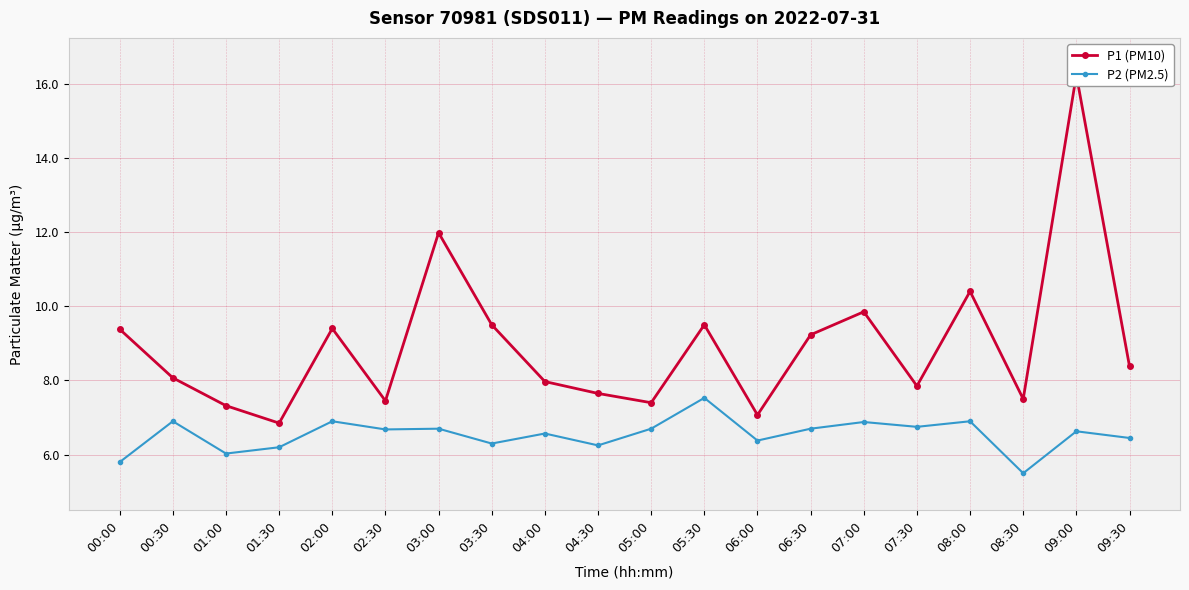

What is the average value of the P2 (PM2.5) series?

6.5